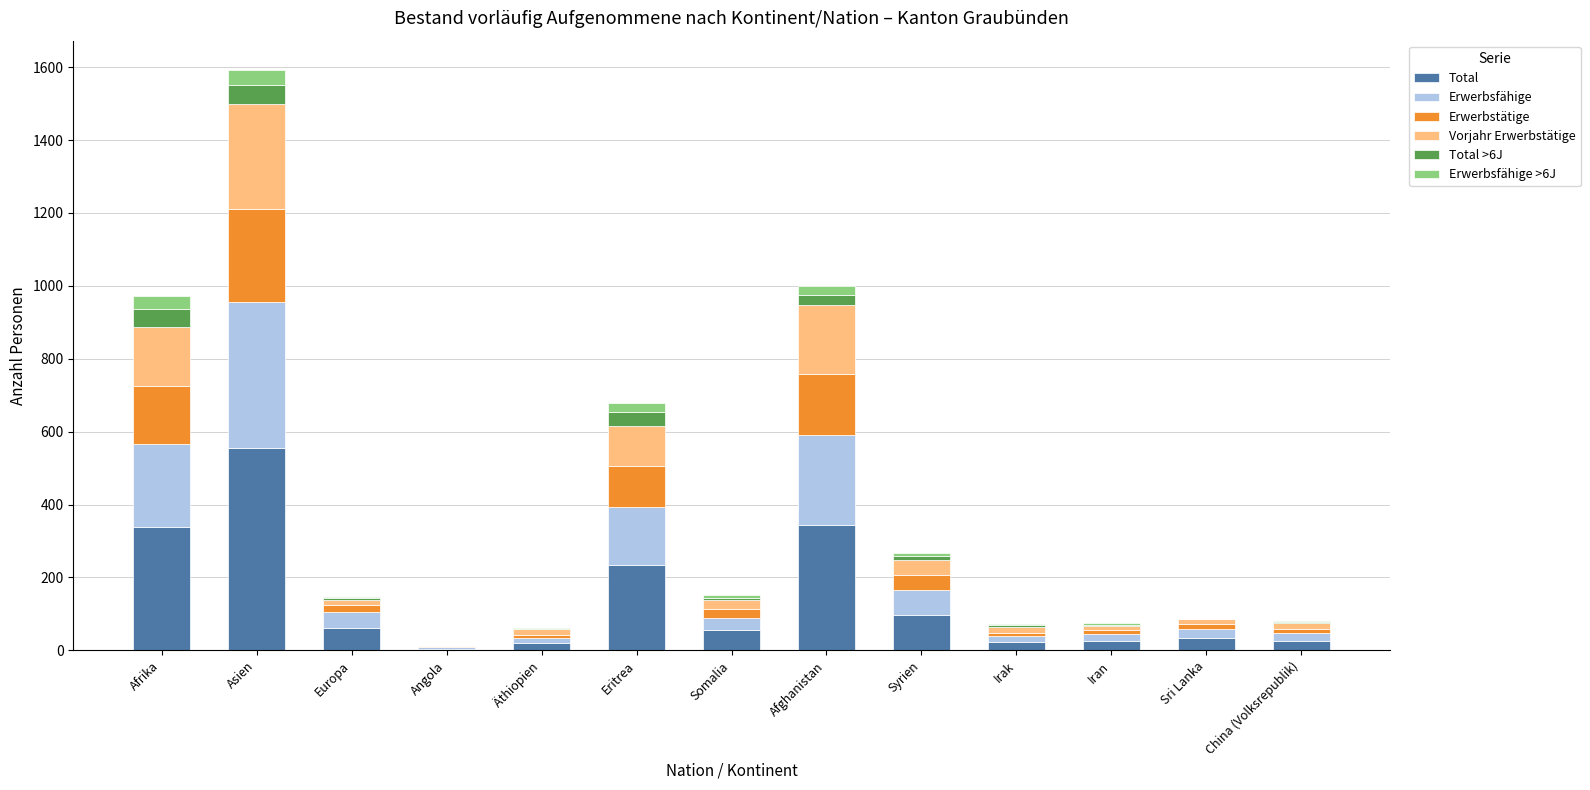

Does the chart contain stacked bars?

Yes